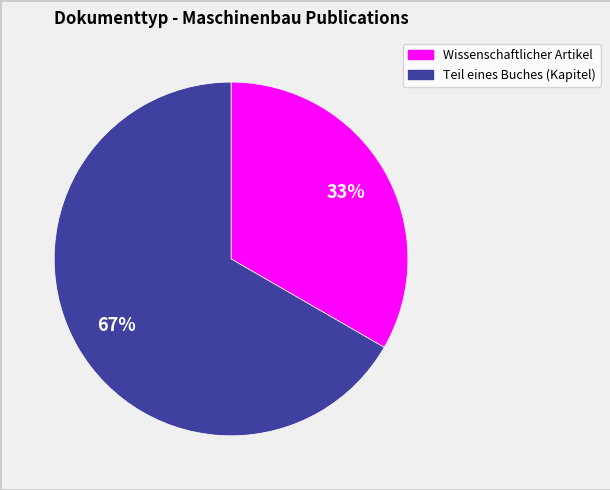

How many segments does this pie chart have?

2